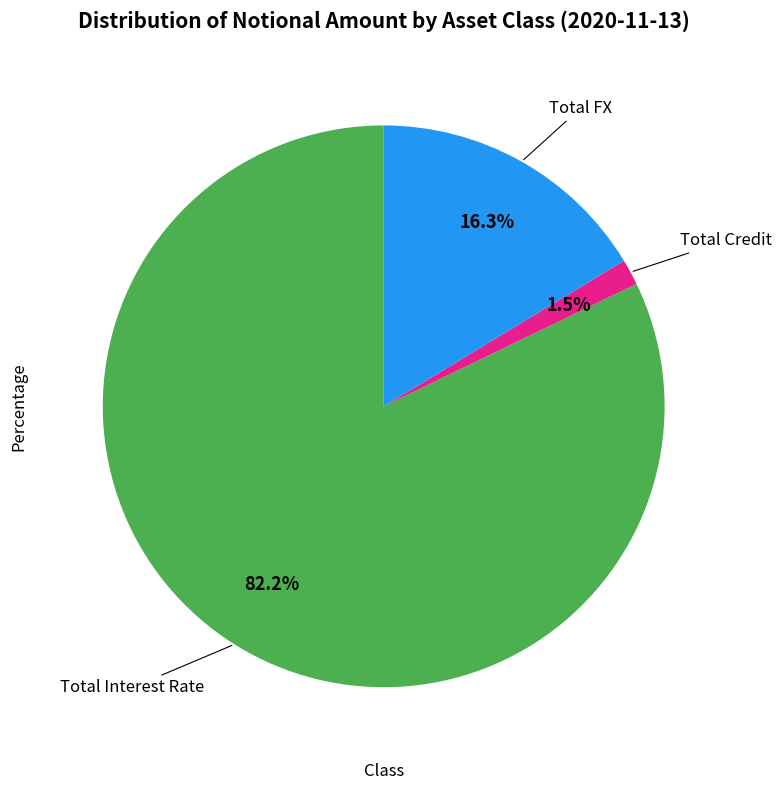

Rank the categories by value from highest to lowest.

Total Interest Rate, Total FX, Total Credit